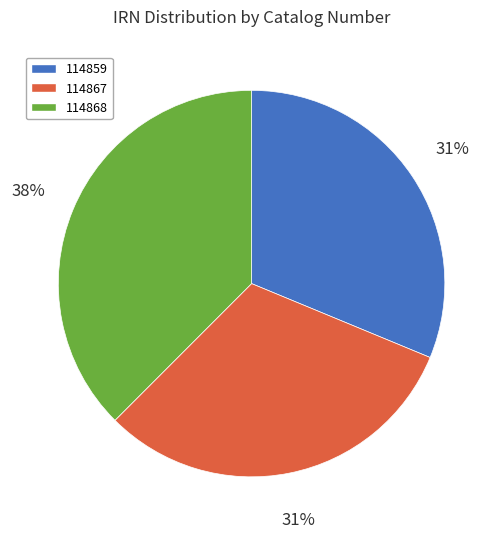

To the nearest percent, what is the average slice percentage?

33%